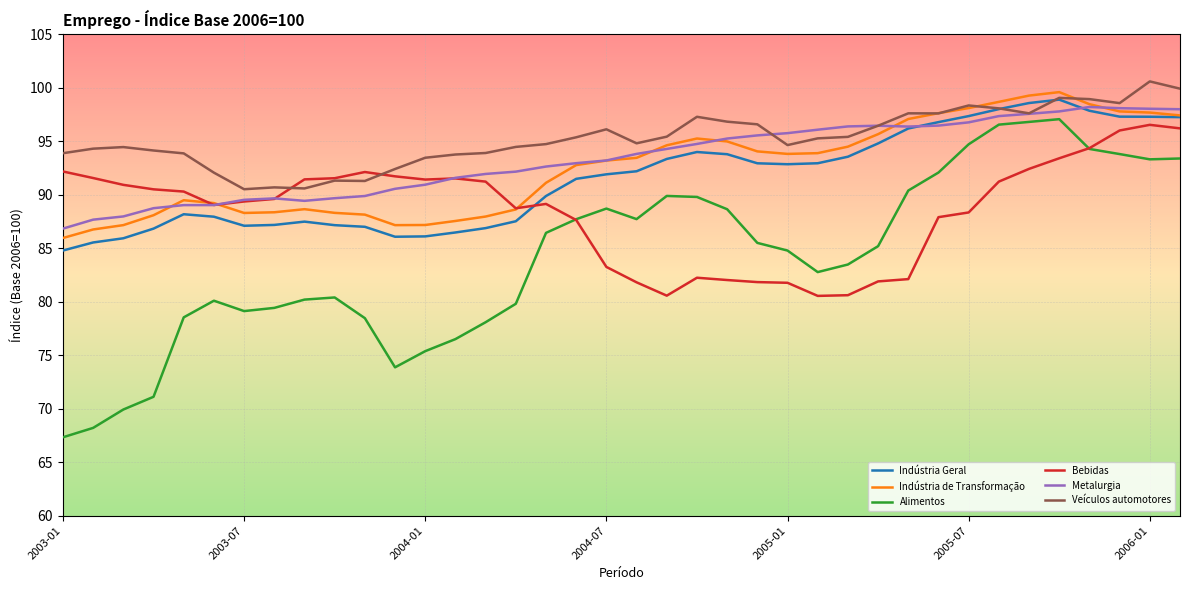

Does the chart have visible grid lines?

Yes